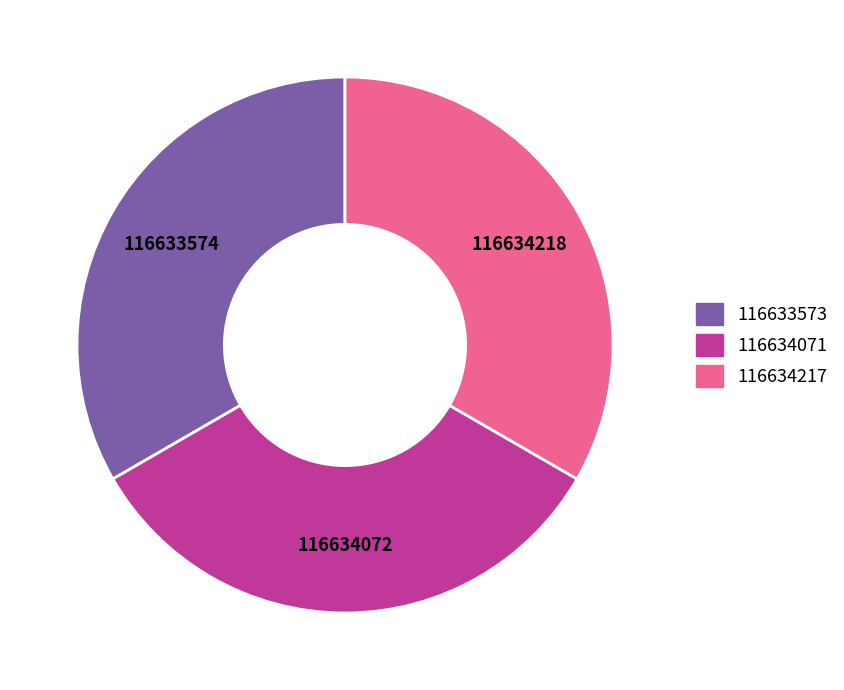

How many slices are in this pie chart?

3